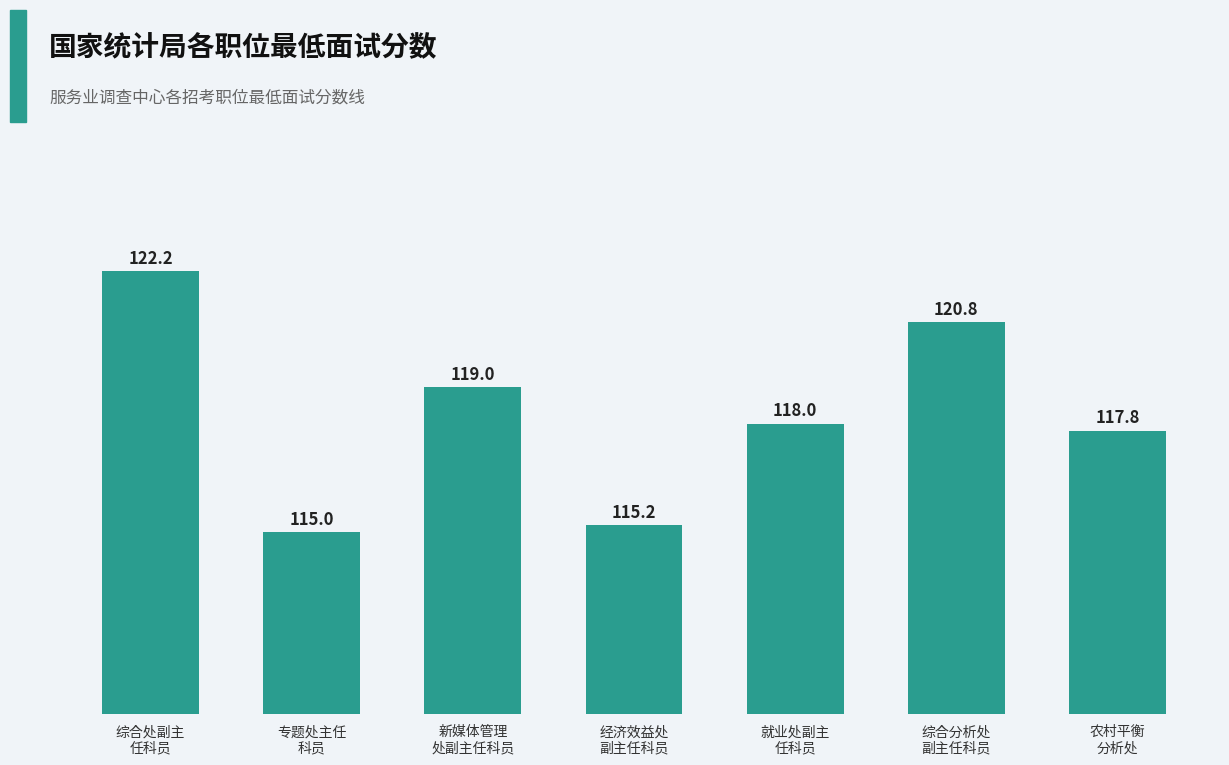

What is the average value?

118.3